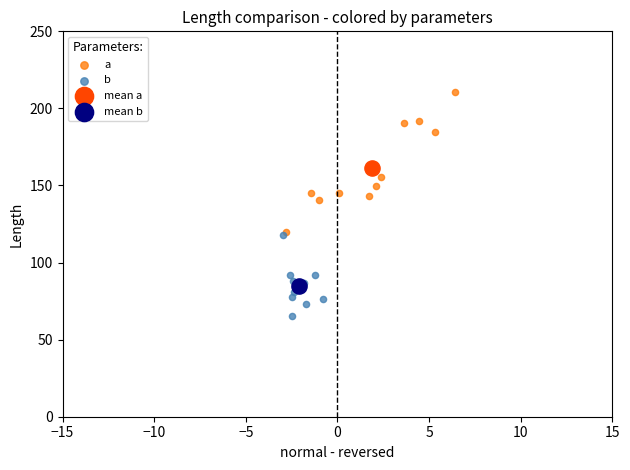

What are all the series names shown in the legend?

a, b, mean a, mean b